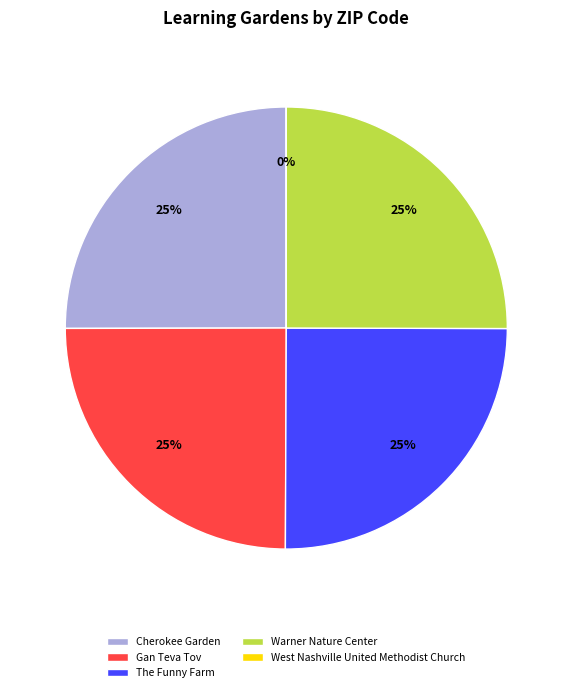

To the nearest percent, what is the combined percentage of Gan Teva Tov and Warner Nature Center?

50%